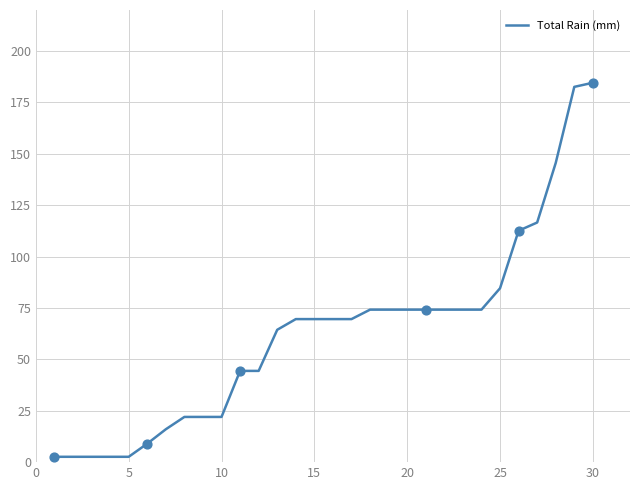

What is the maximum value shown in the chart?

184.6